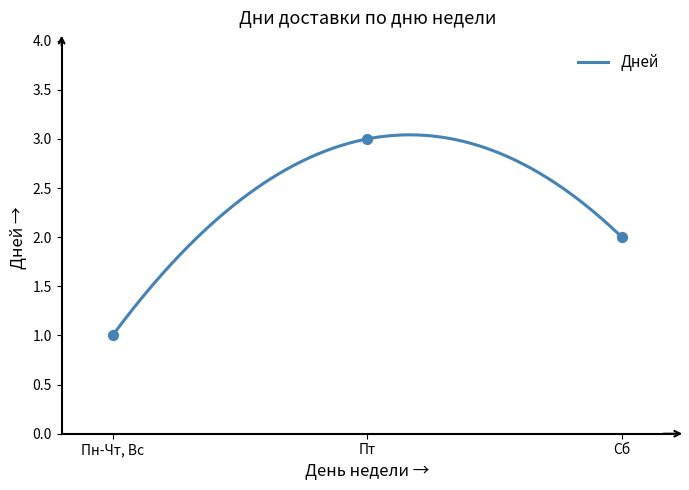

What is the change in value from Пн-Чт, Вс to Пт?

+2